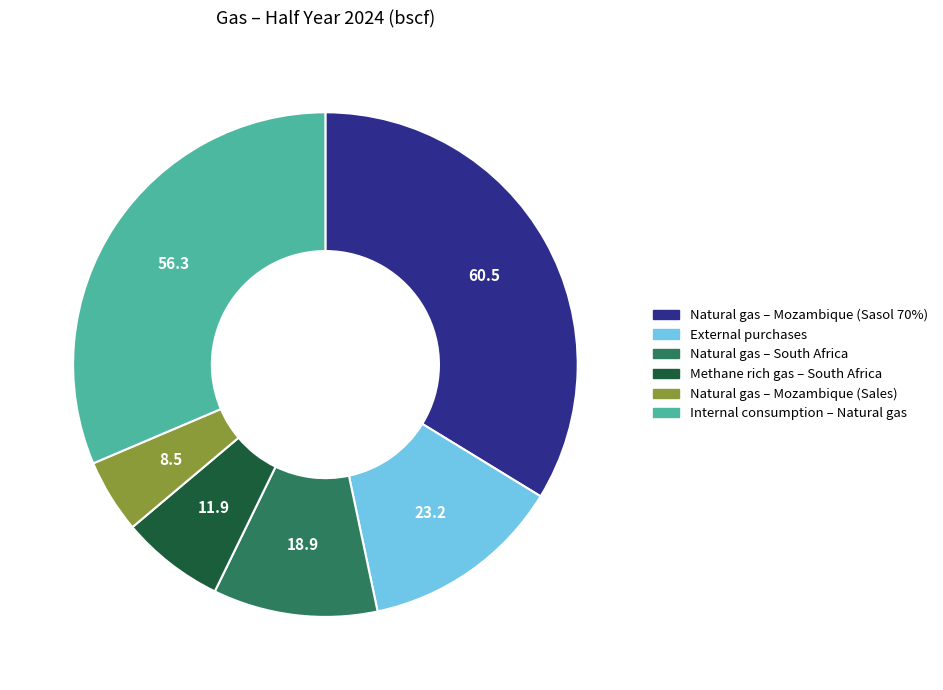

Is the sum of External purchases and Natural gas – Mozambique (Sasol 70%) greater than half?

No